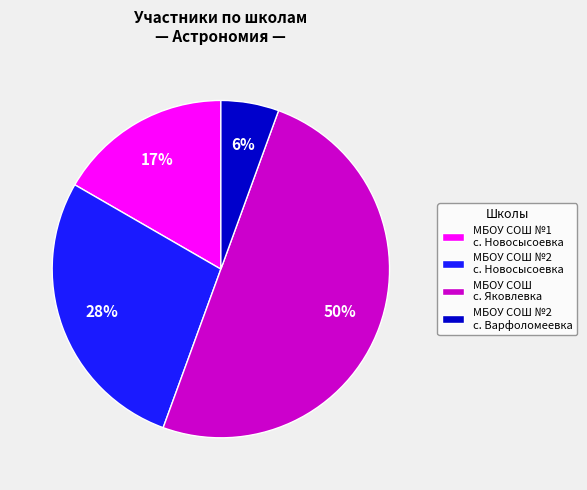

How many slices are in this pie chart?

4